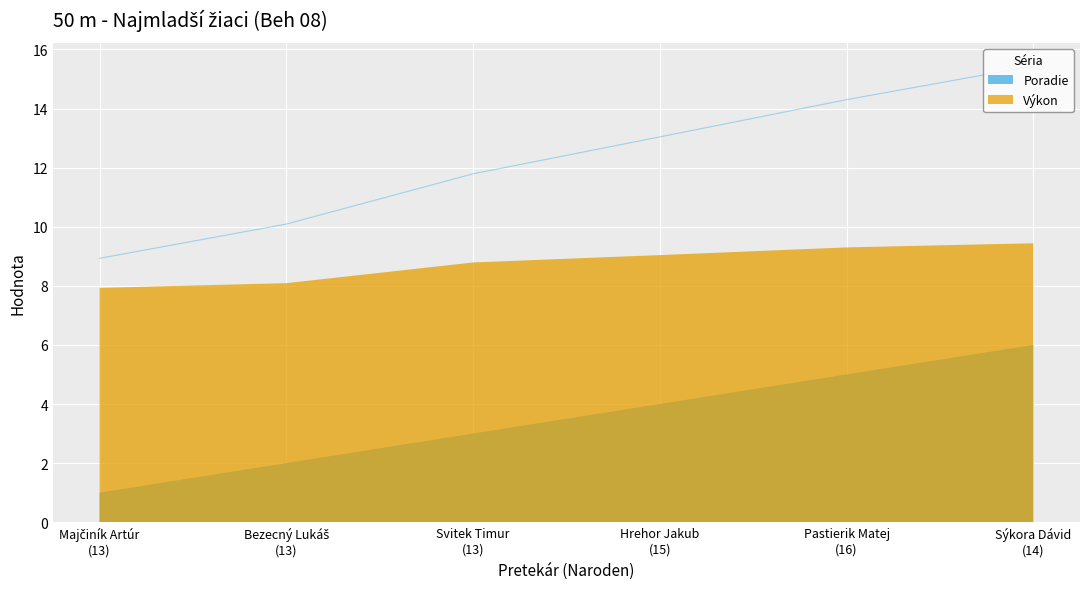

What is the sum of all values?

73.6